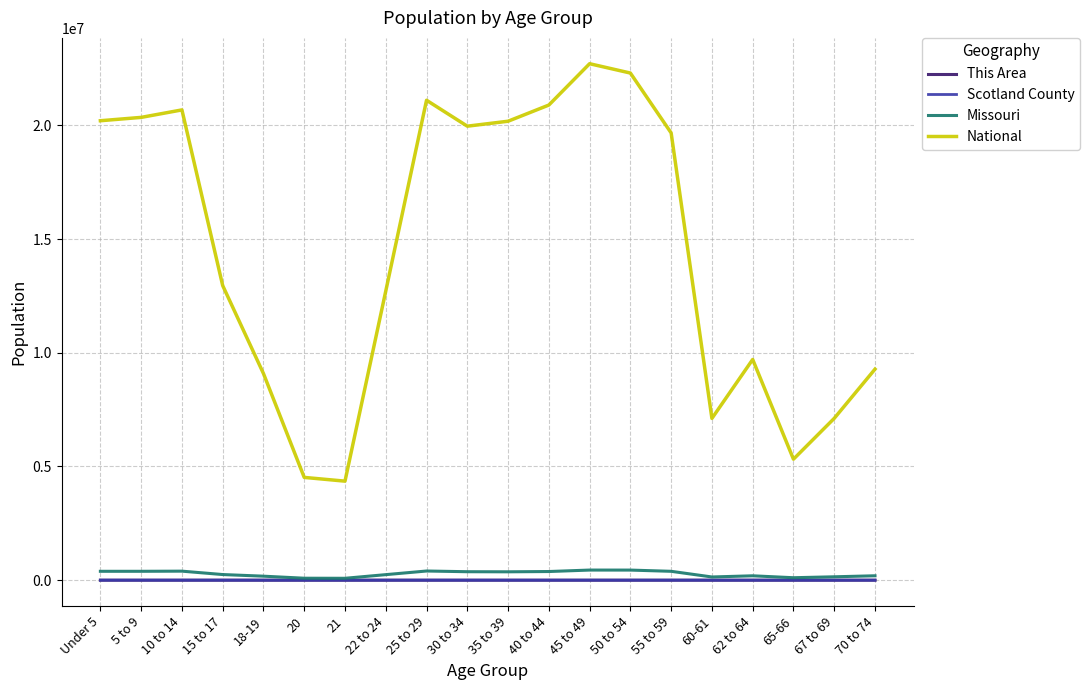

The National series shows 11766136 at 60-61. True or false?

False